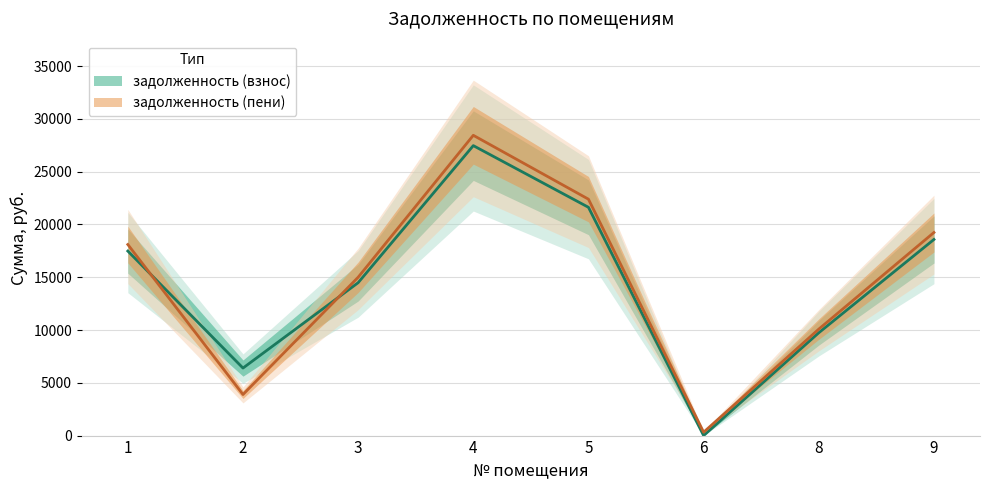

What is the difference between the maximum and minimum values in the задолженность (пени) series?

28119.6